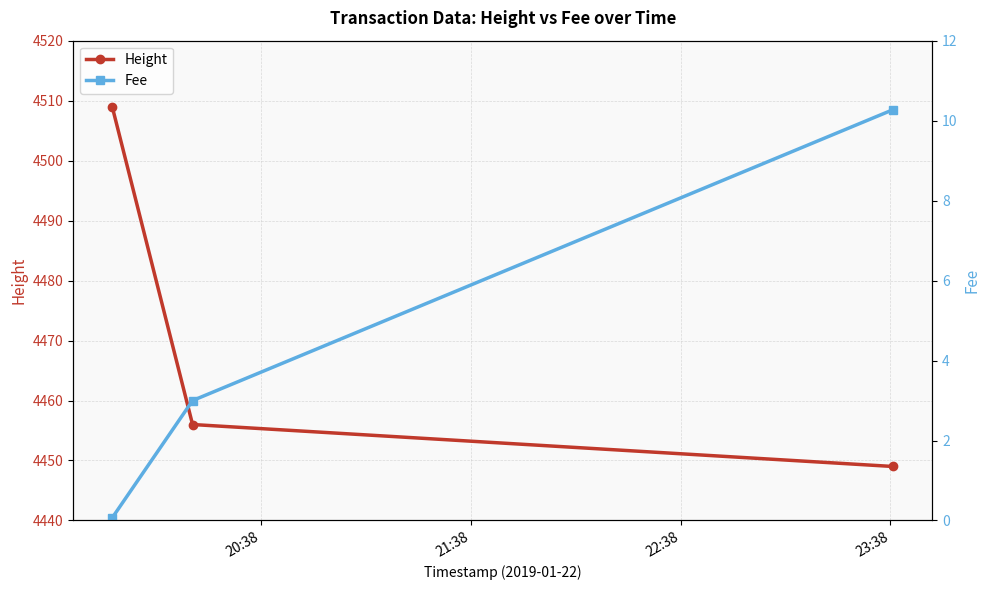

List the series in order of their peak value, highest first.

Height, Fee